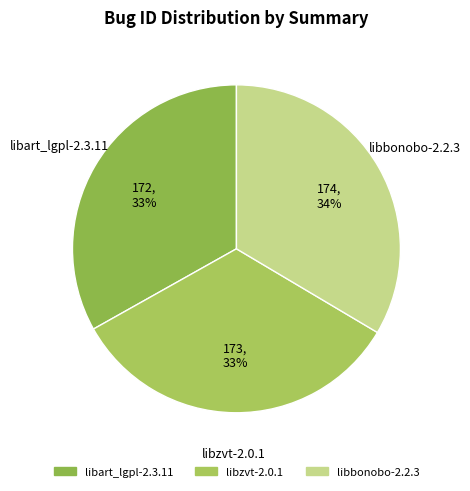

To the nearest percent, what portion does libart_lgpl-2.3.11 represent?

33%